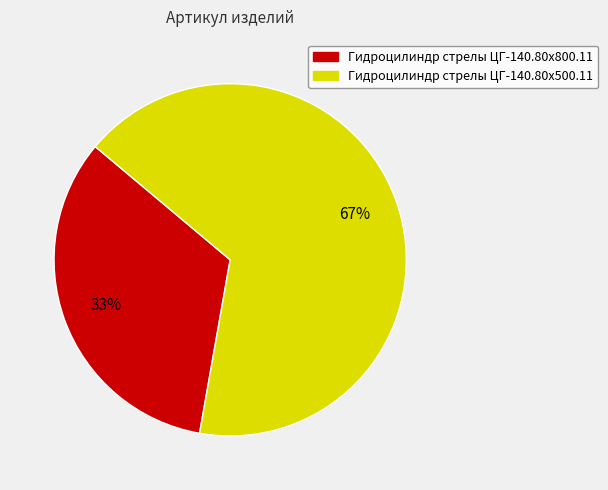

Rank the categories by value from lowest to highest.

Гидроцилиндр стрелы ЦГ-140.80х800.11, Гидроцилиндр стрелы ЦГ-140.80х500.11